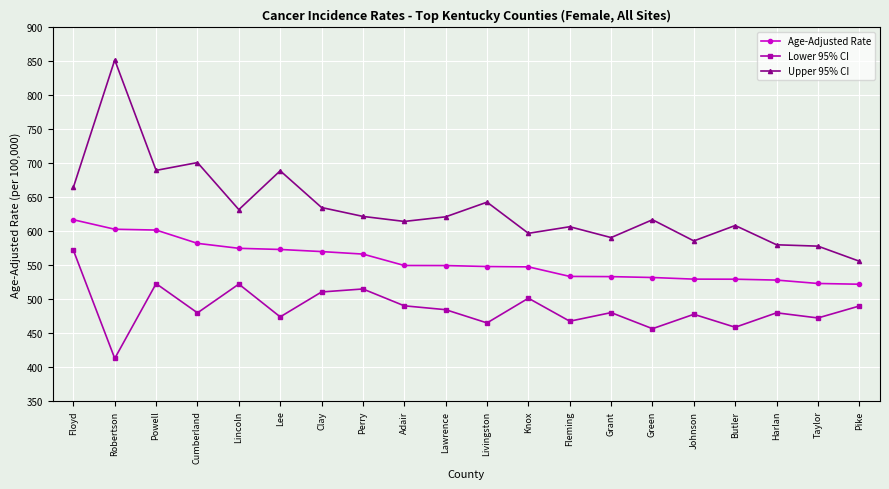

Does the chart have visible grid lines?

Yes